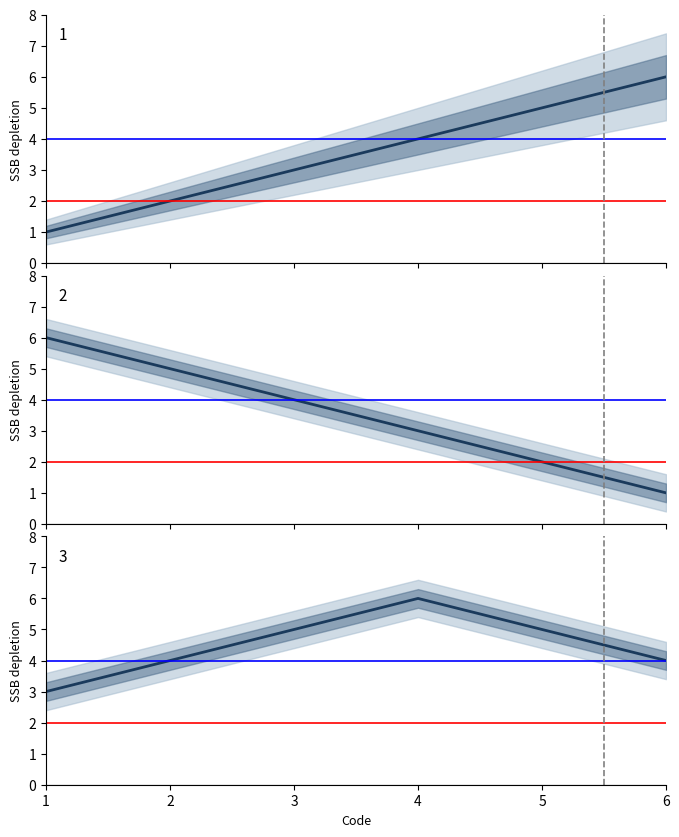

How many values exceed 4?

2